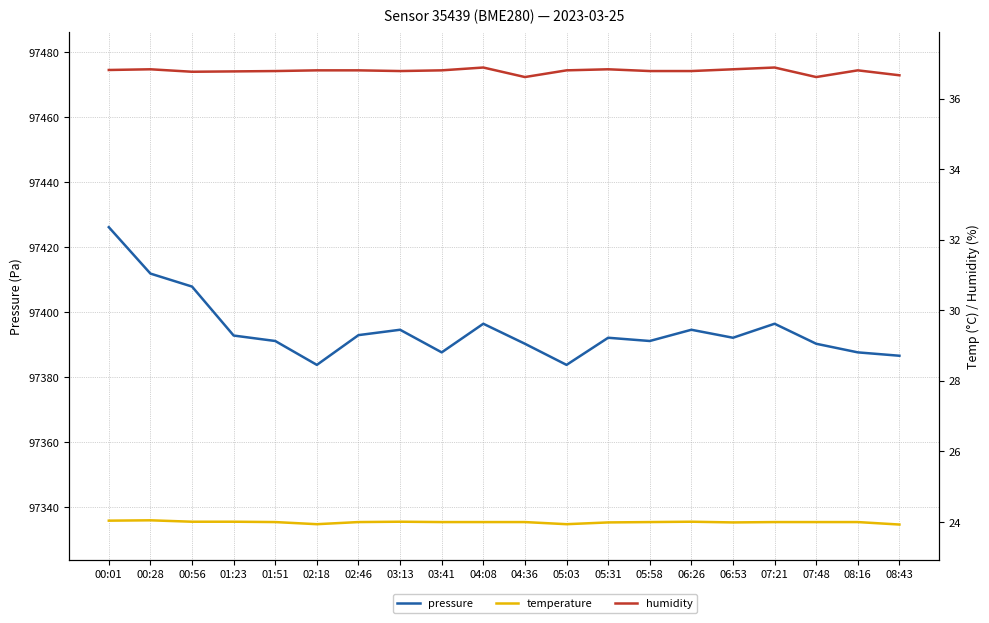

Reading left to right, extract all data points from this chart.

pressure: 97426.2	97411.9	97407.9	97392.8	97391.1	97383.8	97392.9	97394.6	97387.6	97396.4	97390.3	97383.8	97392.1	97391.1	97394.6	97392.1	97396.4	97390.3	97387.6	97386.6
temperature: 24.0	24.1	24.0	24.0	24.0	23.9	24.0	24.0	24.0	24.0	24.0	23.9	24.0	24.0	24.0	24.0	24.0	24.0	24.0	23.9
humidity: 36.8	36.8	36.8	36.8	36.8	36.8	36.8	36.8	36.8	36.9	36.6	36.8	36.8	36.8	36.8	36.8	36.9	36.6	36.8	36.7